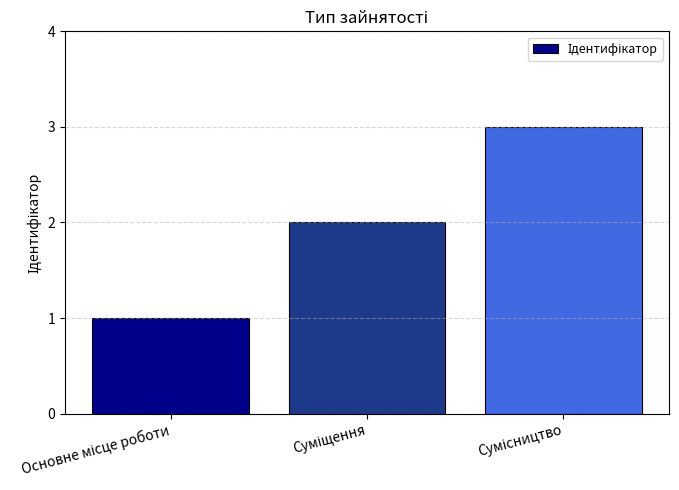

Count the values in the range 1 to 3.

3